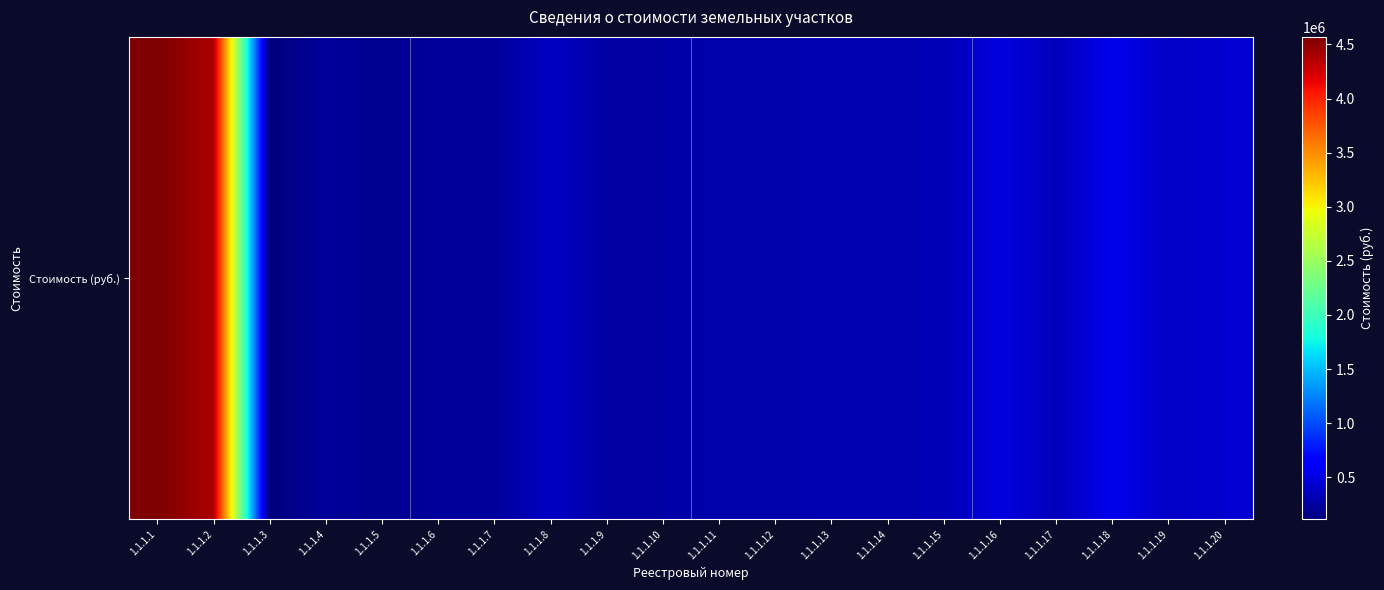

Where is the data nearest to the value 2340106?

1.1.1.18